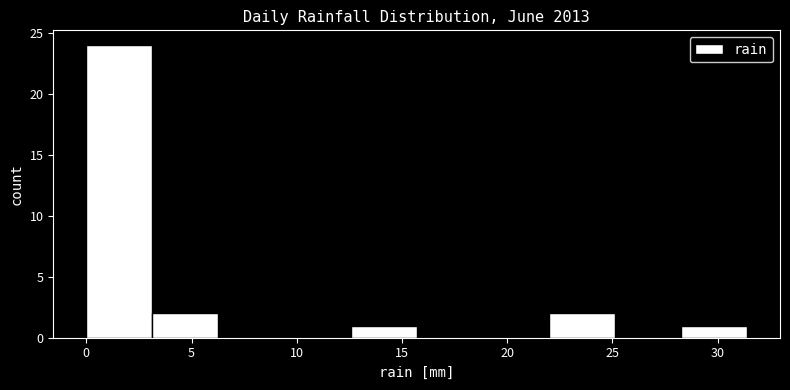

Reading left to right, list every bar in this chart as the range it spans on the x-axis followed by its height. Neither the bar edges nor the heights are printed on the chart, so give them approximately, as read against the axes.

0.0 to 3.0: 24
3.0 to 6.5: 2
6.5 to 9.5: 0
9.5 to 12.5: 0
12.5 to 15.5: 1
15.5 to 19.0: 0
19.0 to 22.0: 0
22.0 to 25.0: 2
25.0 to 28.5: 0
28.5 to 31.5: 1